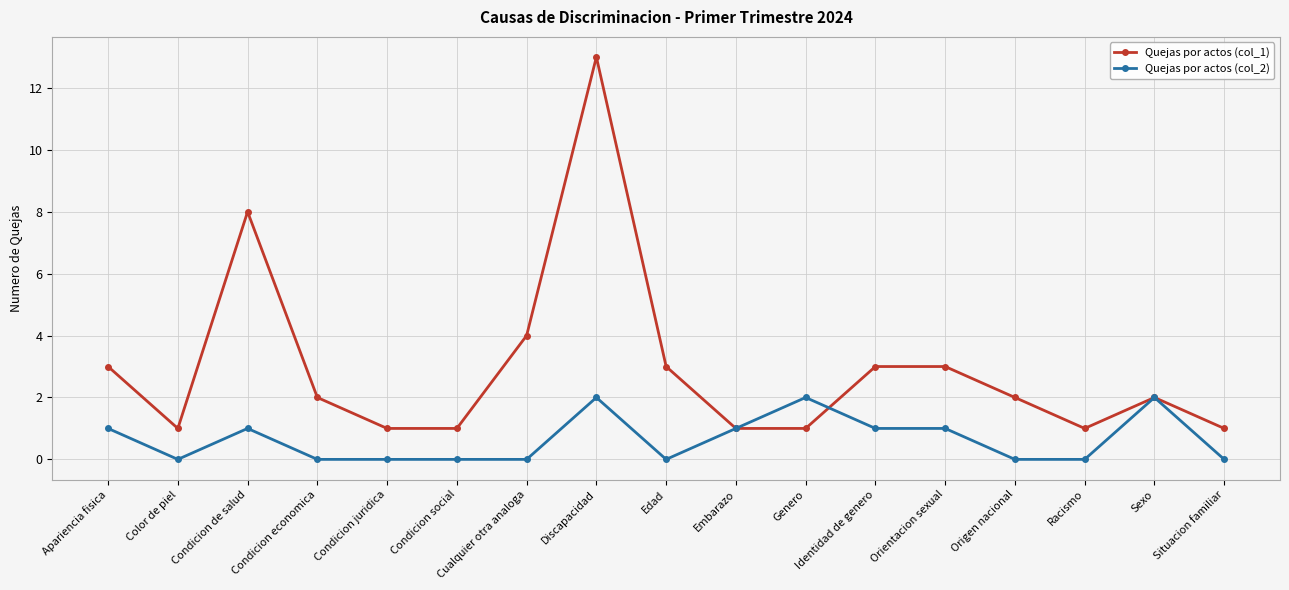

The Quejas por actos (col_2) series shows -1 at Condicion economica. True or false?

False